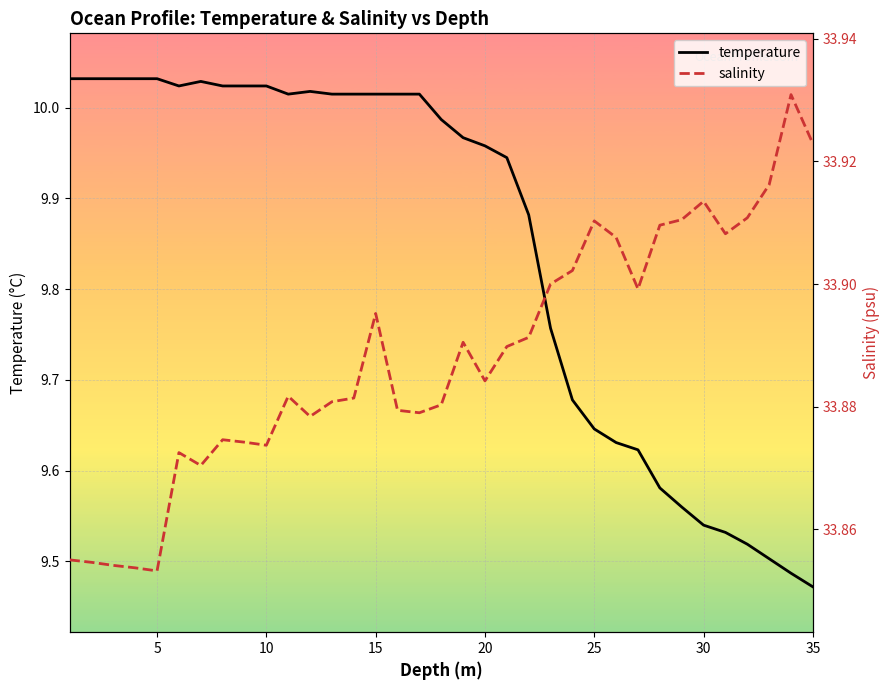

The temperature series shows 6.2 at 35. True or false?

False